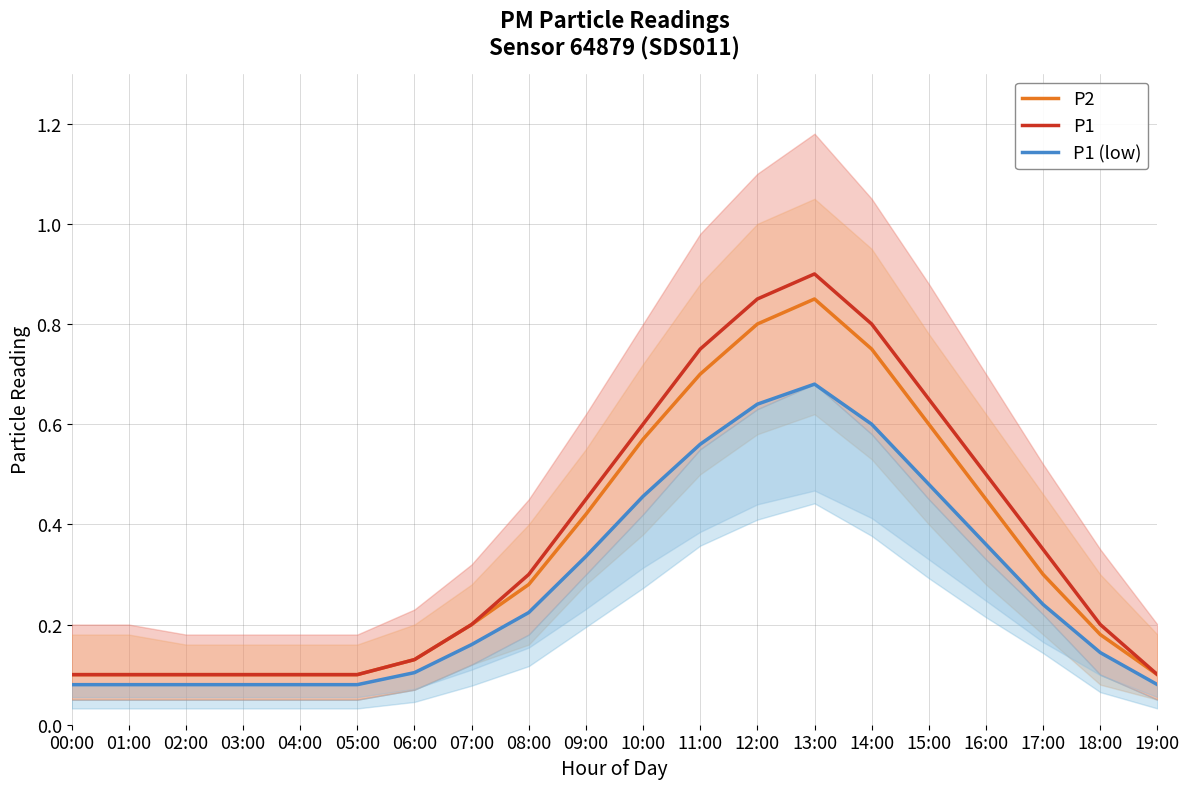

What is the average value of the P1 (low) series?

0.3